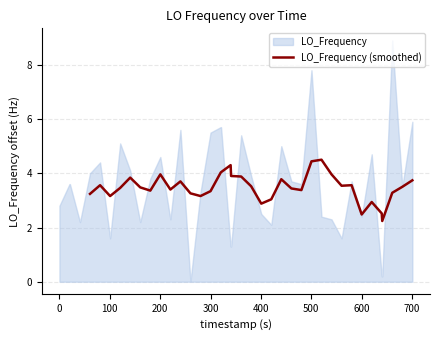

What is the minimum value for LO_Frequency (smoothed)?

2.2